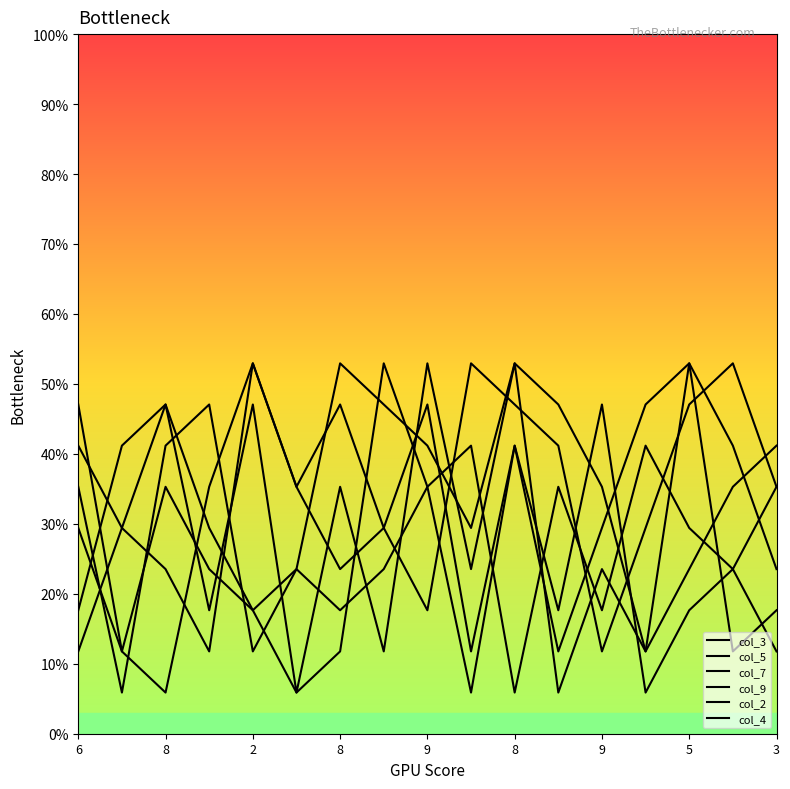

Is this an area chart (filled region under the line)?

No